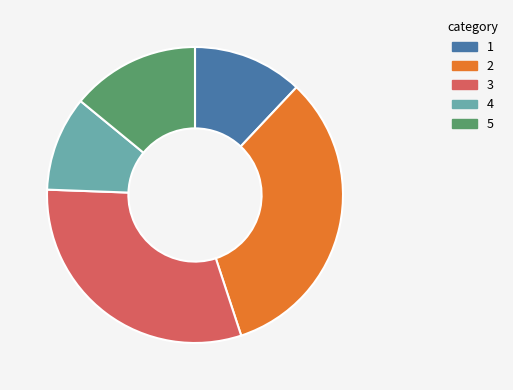

True or false: 1 accounts for 12% of the total.

True